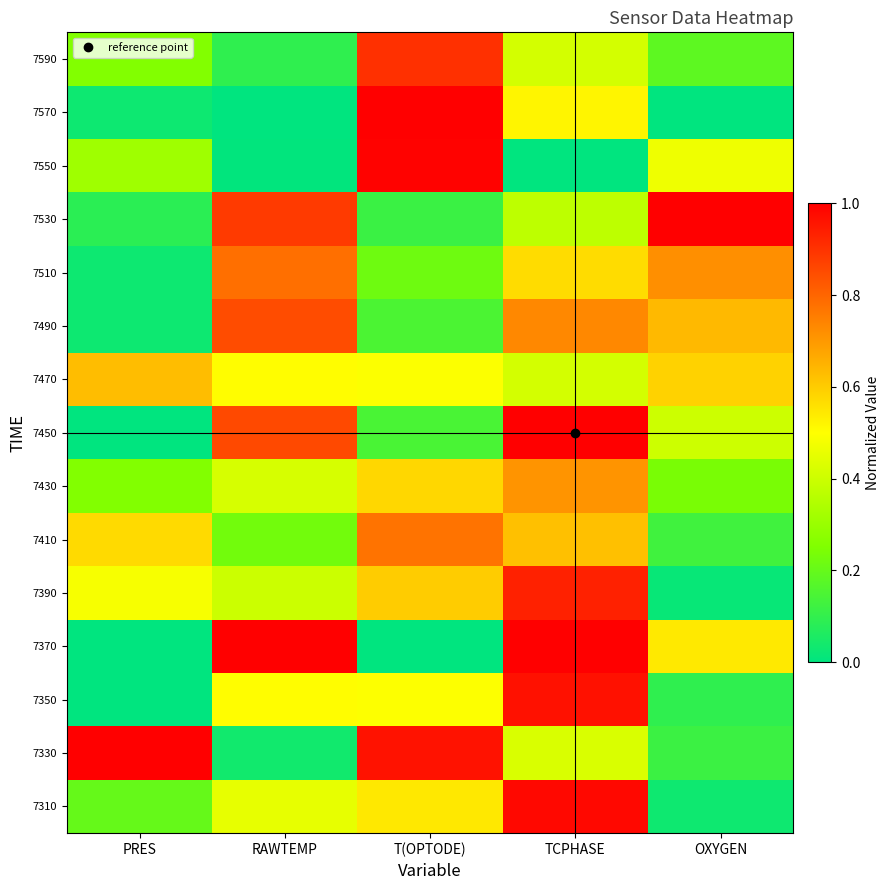

What is the difference between the highest and lowest values at T(OPTODE)?

1.0